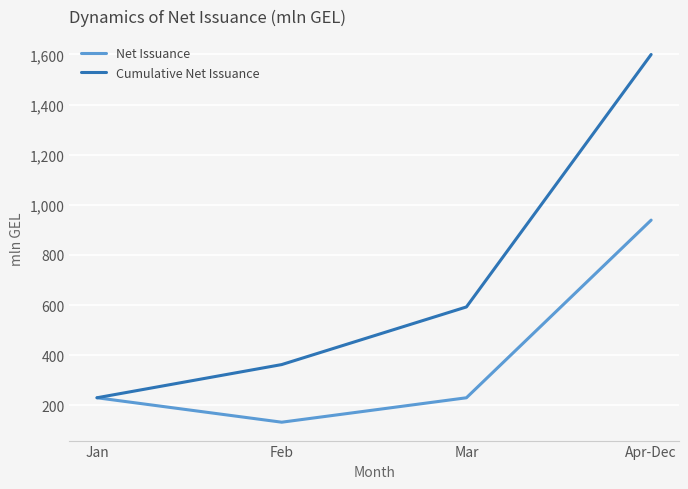

Rank the series by their maximum value, from lowest to highest.

Net Issuance, Cumulative Net Issuance